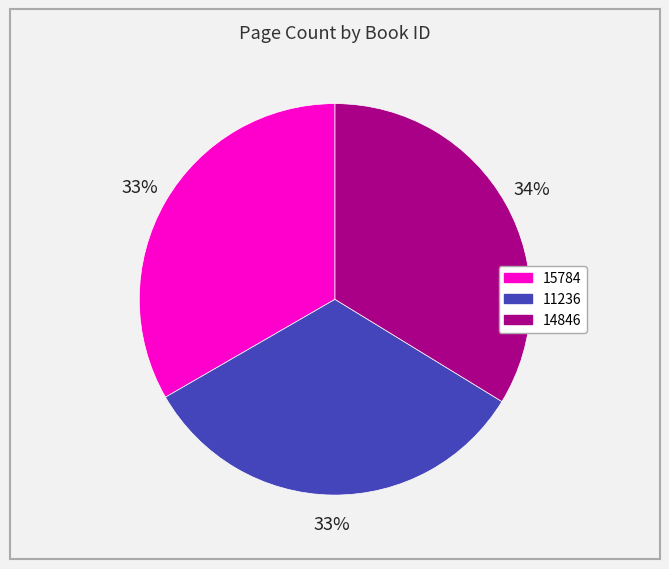

What percentage is the 14846 slice, to the nearest percent?

34%